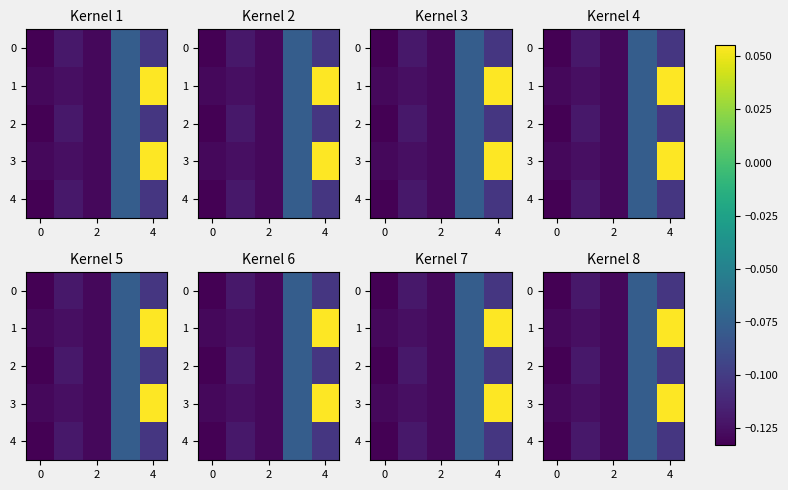

List the series in order of their peak value, lowest first.

row_0, row_2, row_4, row_1, row_3